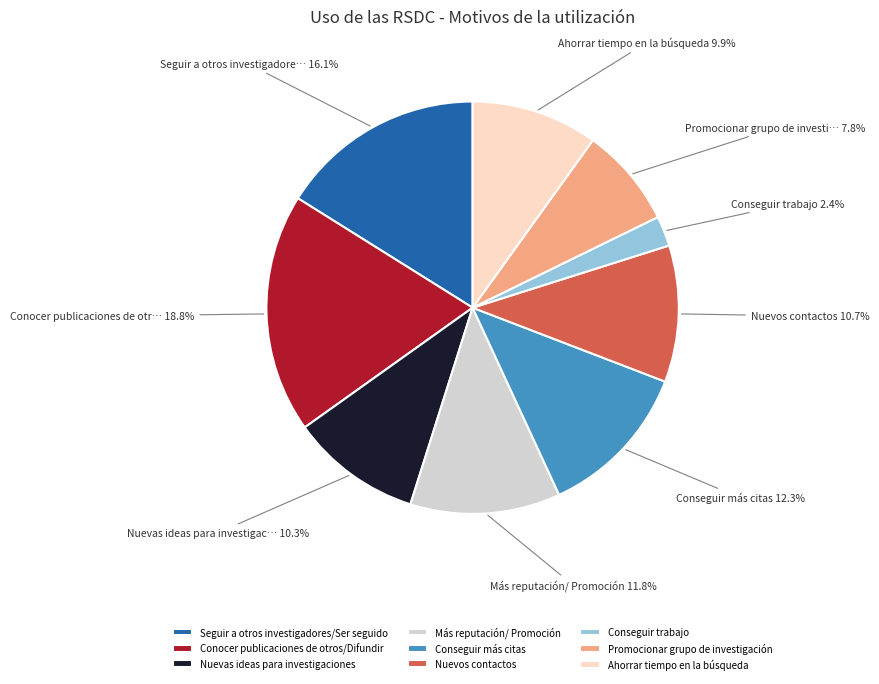

Is it true that Conseguir más citas is 12% of the pie?

True